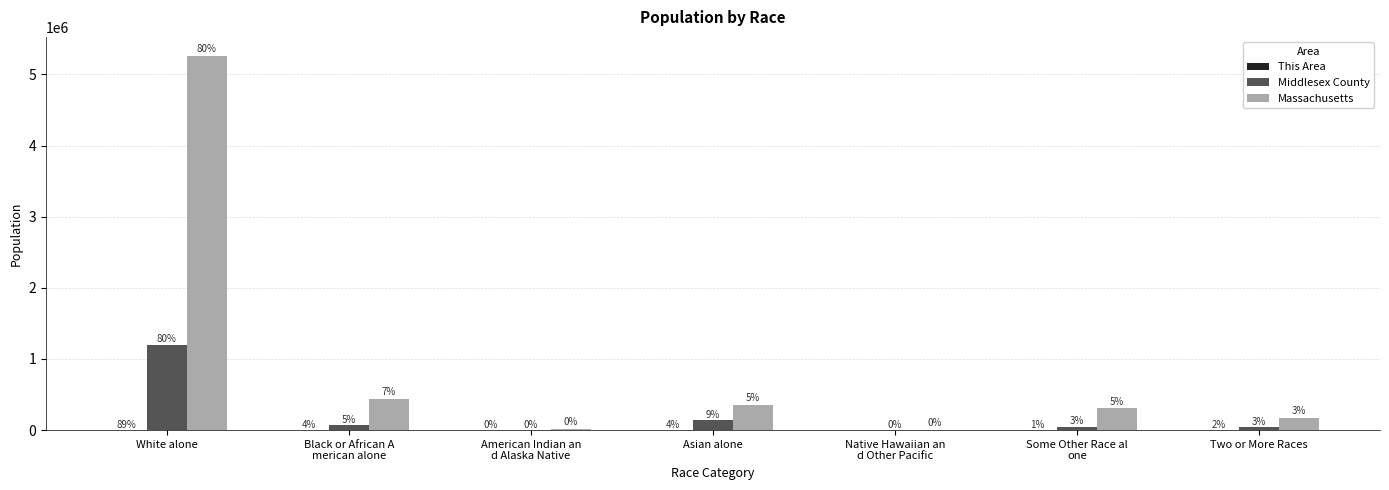

Which series changed the most between Native Hawaiian an
d Other Pacific and Two or More Races?

Massachusetts